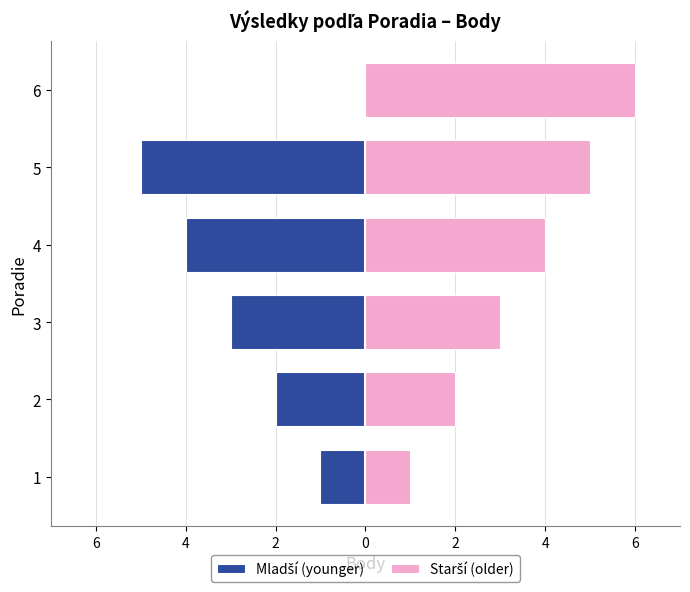

Which has a higher value, 4 or 0?

4